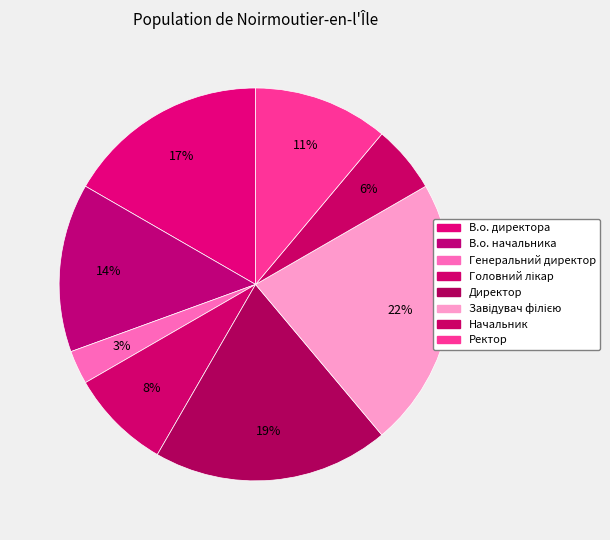

To the nearest percent, what percentage of the pie is В.о. начальника?

14%